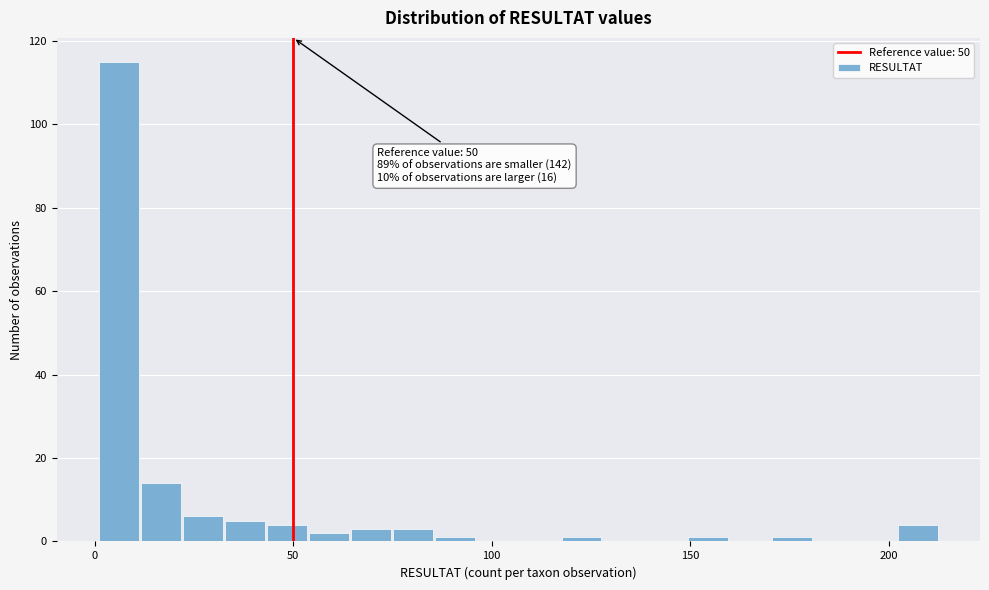

Around what value on the x-axis is the tallest bar? Give the approximate position of its centre, as read against the axis.

5